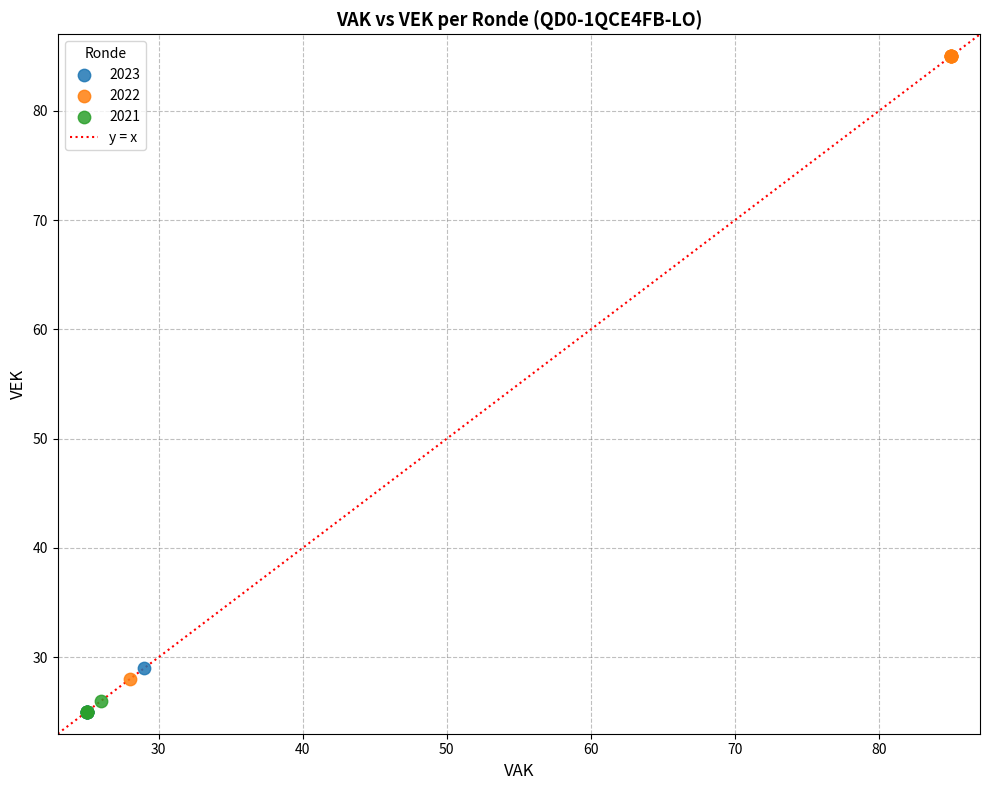

Which series has the largest Y range (max minus min)?

2022